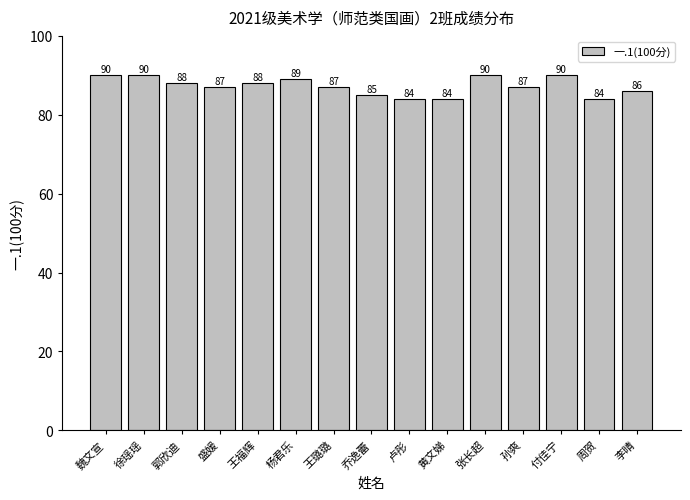

What is the minimum value shown in the chart?

84